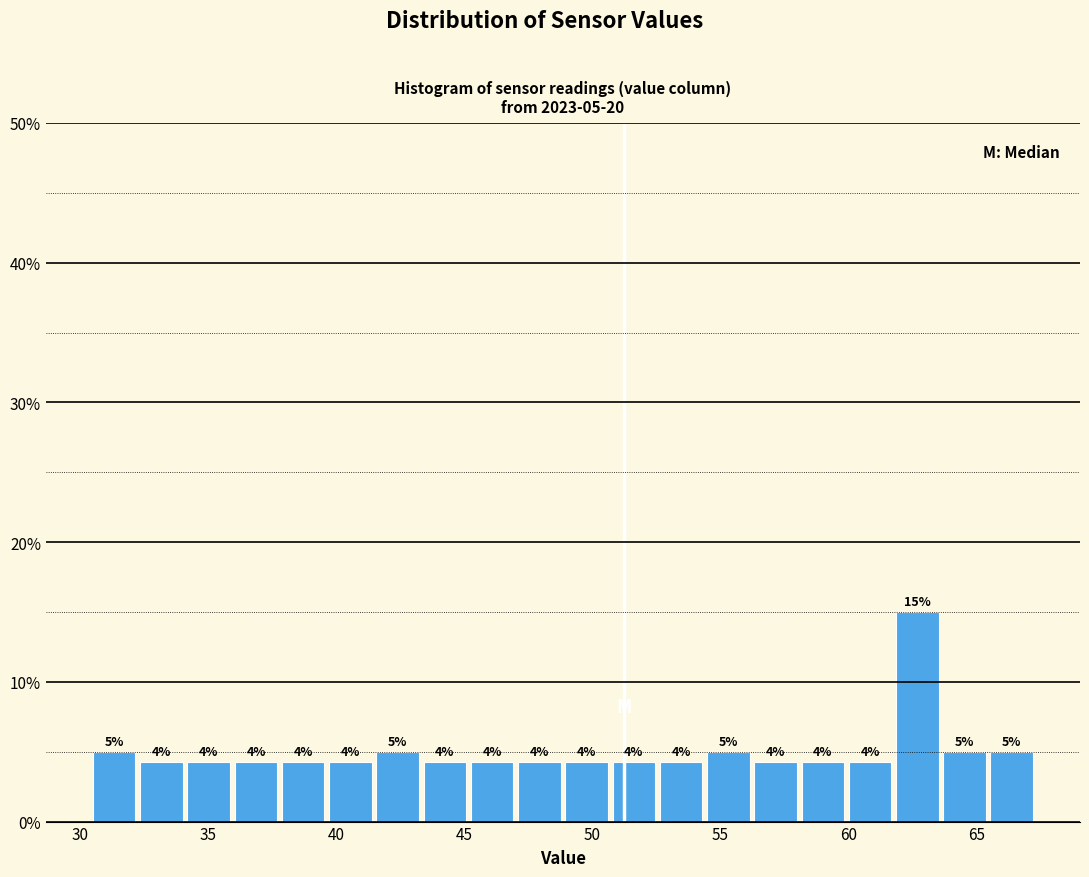

Read against the x-axis, roughly where is the centre of the tallest bar?

62.5